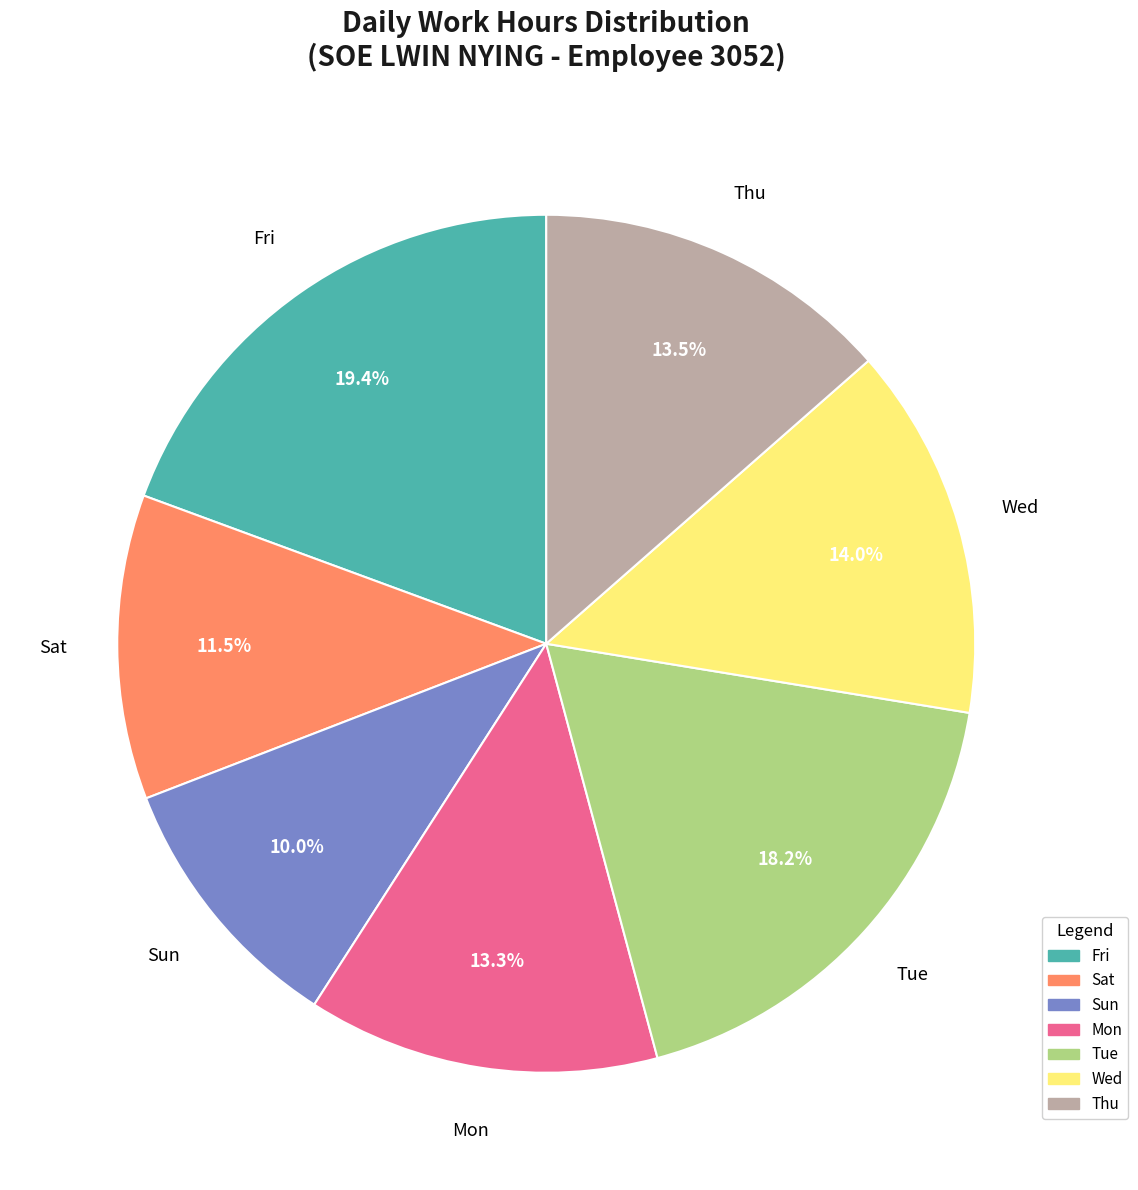

Is there any slice that represents more than half of the pie?

No